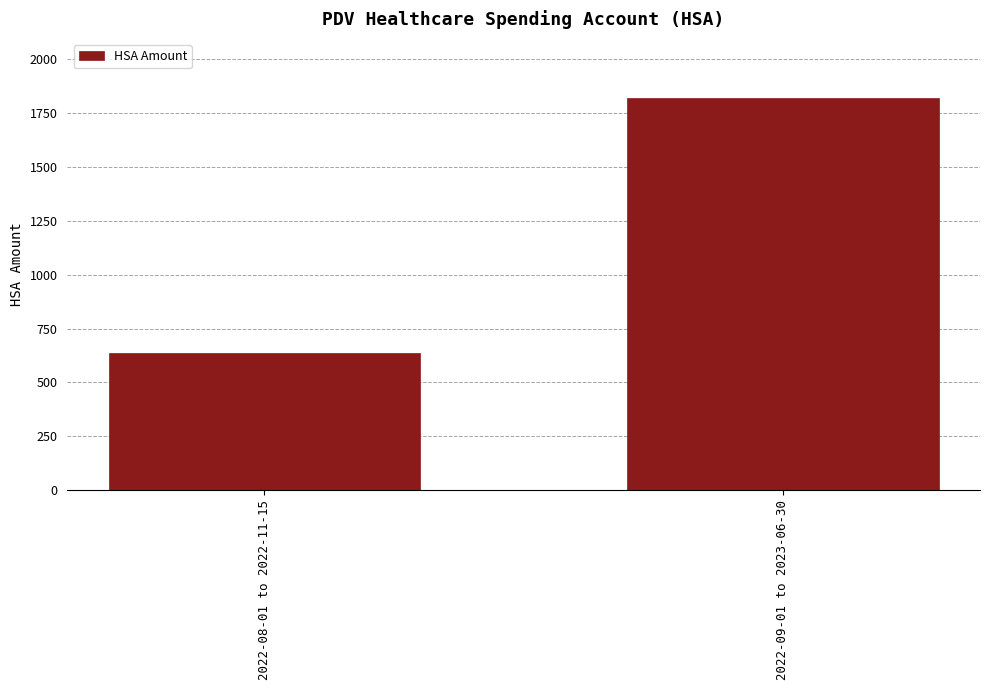

Reading right to left, extract all data points from this chart.

1820.2	638.9